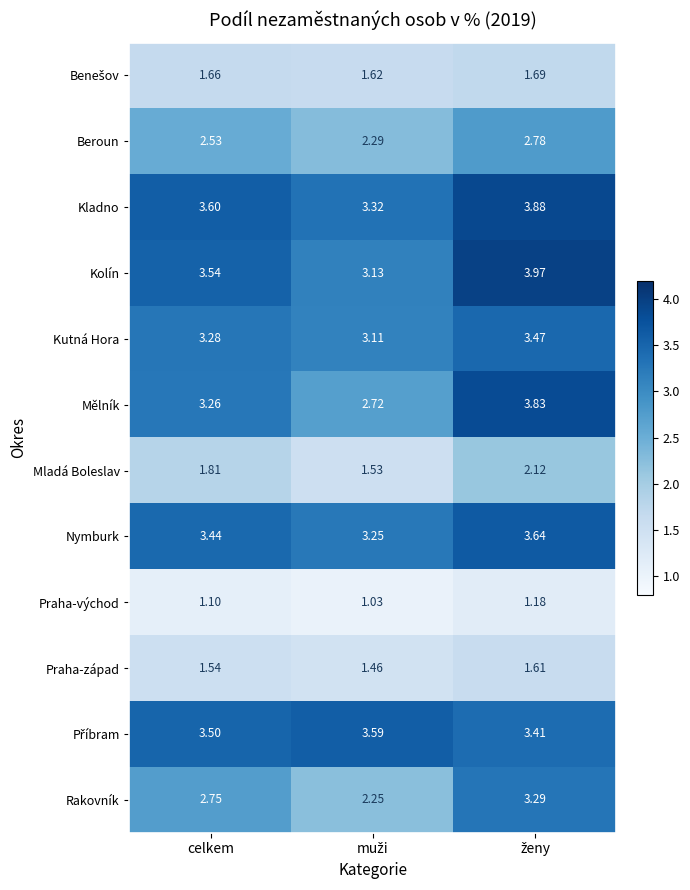

At which label is Mělník closest to 3?

celkem